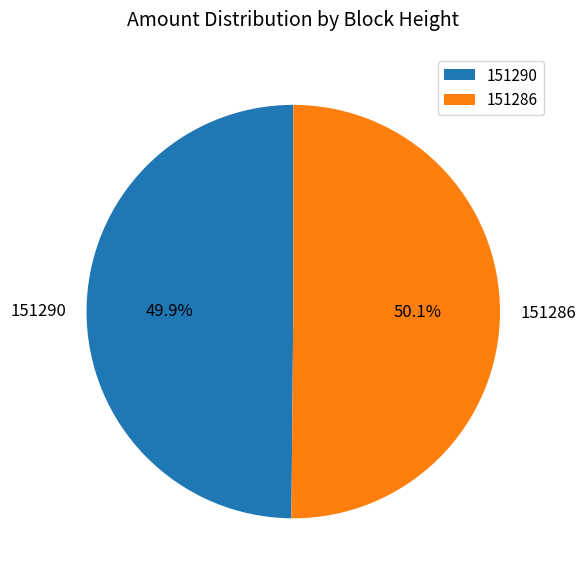

To the nearest percent, what is the combined percentage of 151286 and 151290?

100%